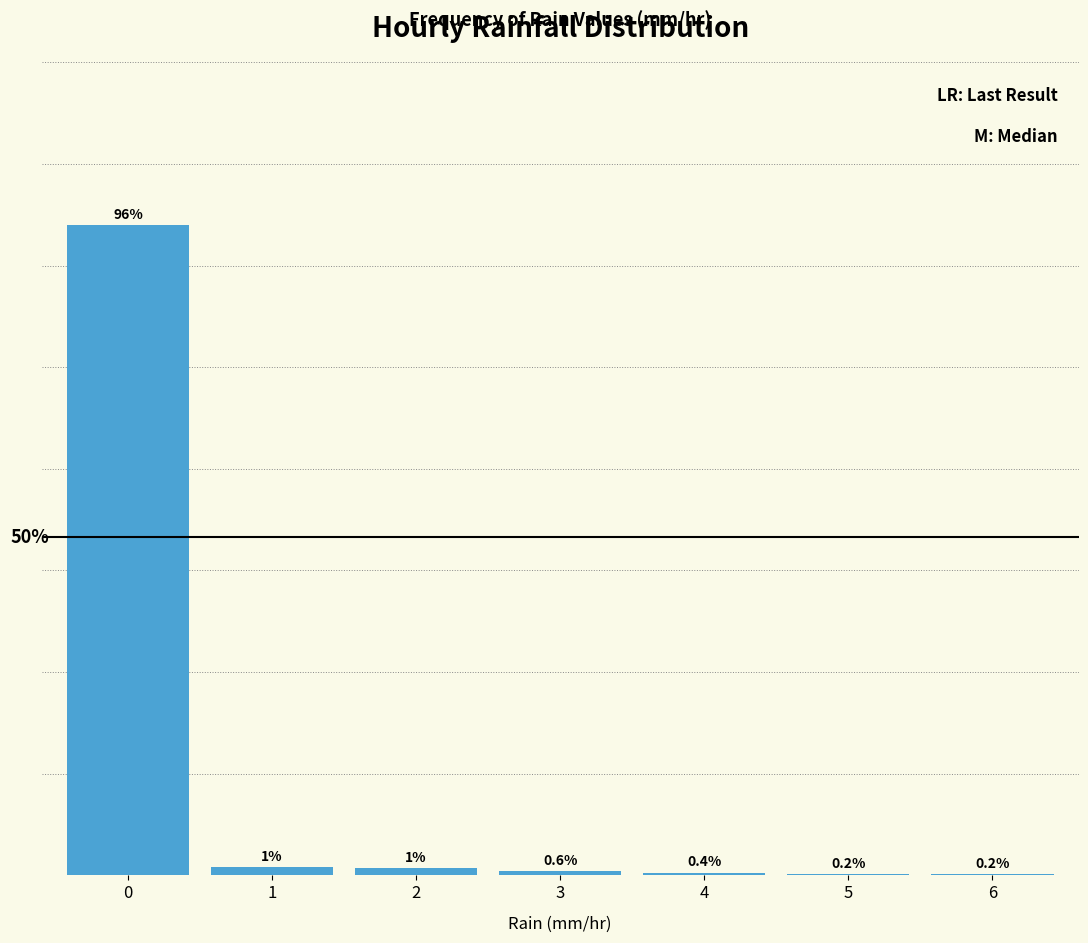

Are the bars horizontal?

No